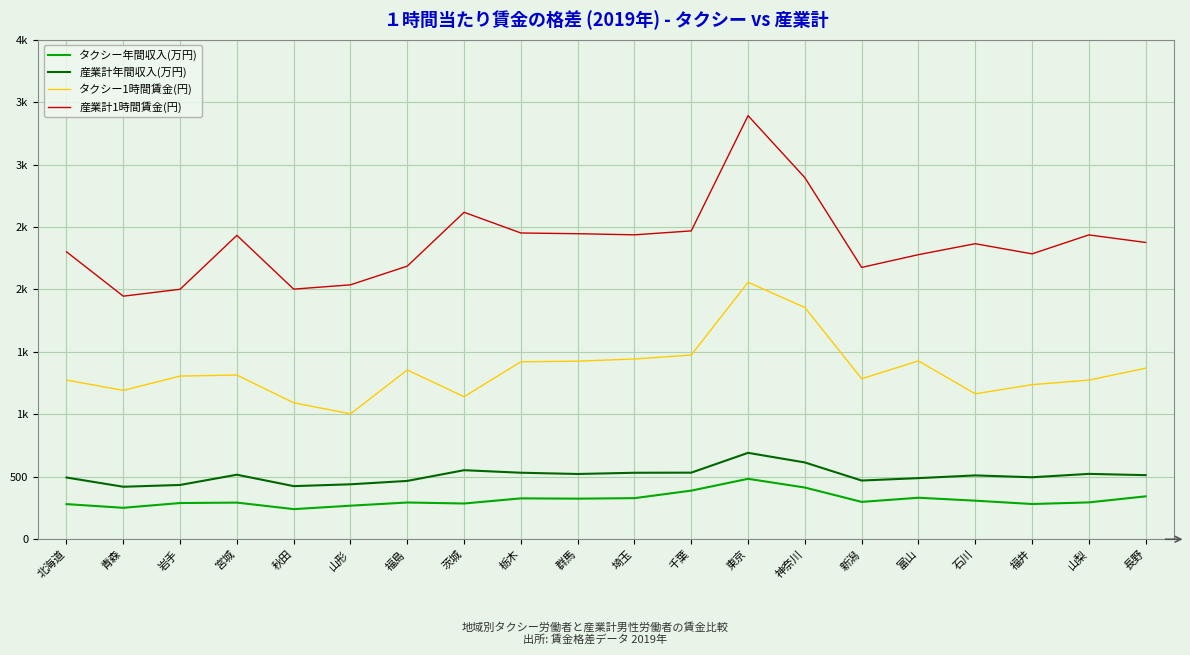

Does the chart display data point markers on the line(s)?

No